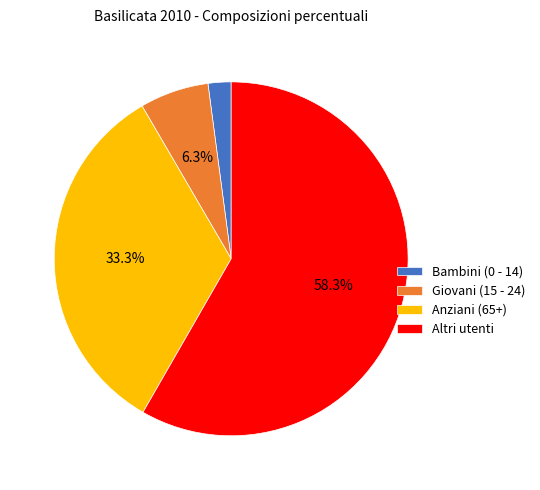

To the nearest percent, what percentage of the pie is Giovani (15 - 24)?

6%